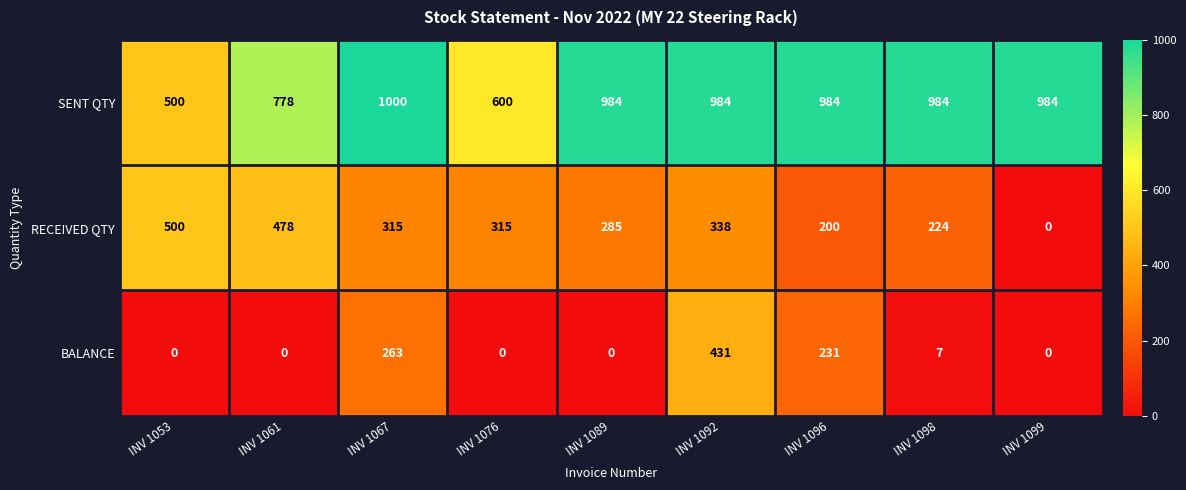

What is the maximum value shown in the chart?

1000